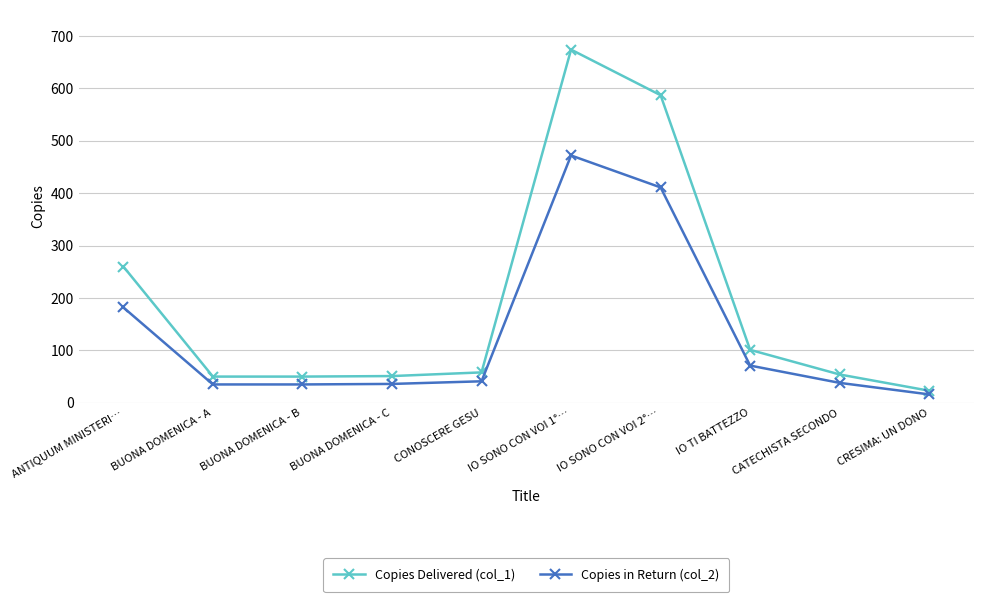

What is the minimum value for Copies in Return (col_2)?

16